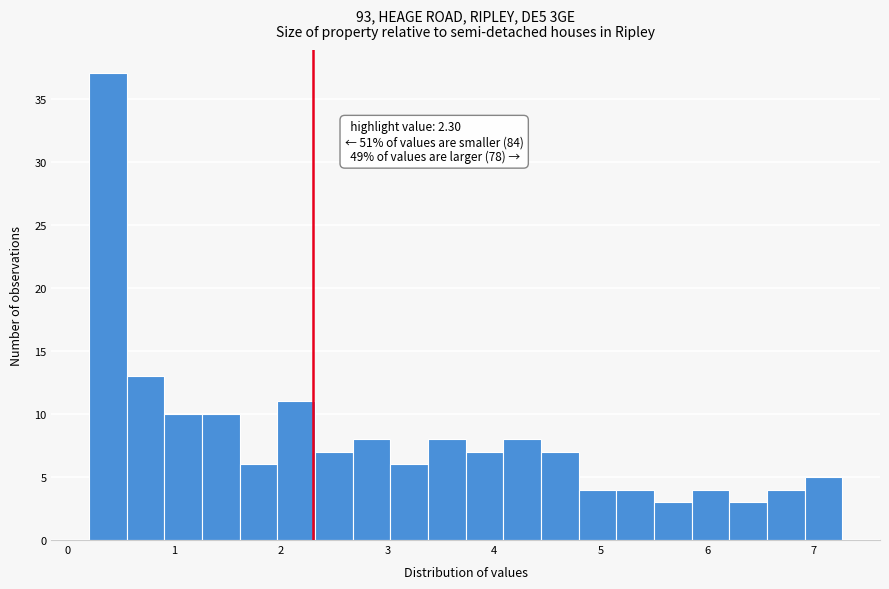

Read against the x-axis, roughly where is the centre of the tallest bar?

0.4